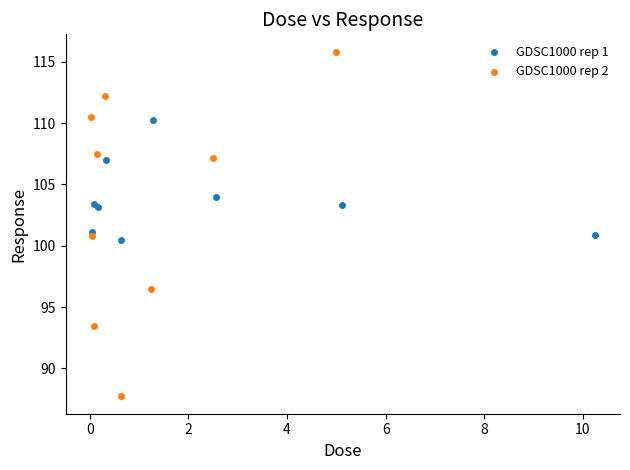

Which series contains the highest Y value?

GDSC1000 rep 2